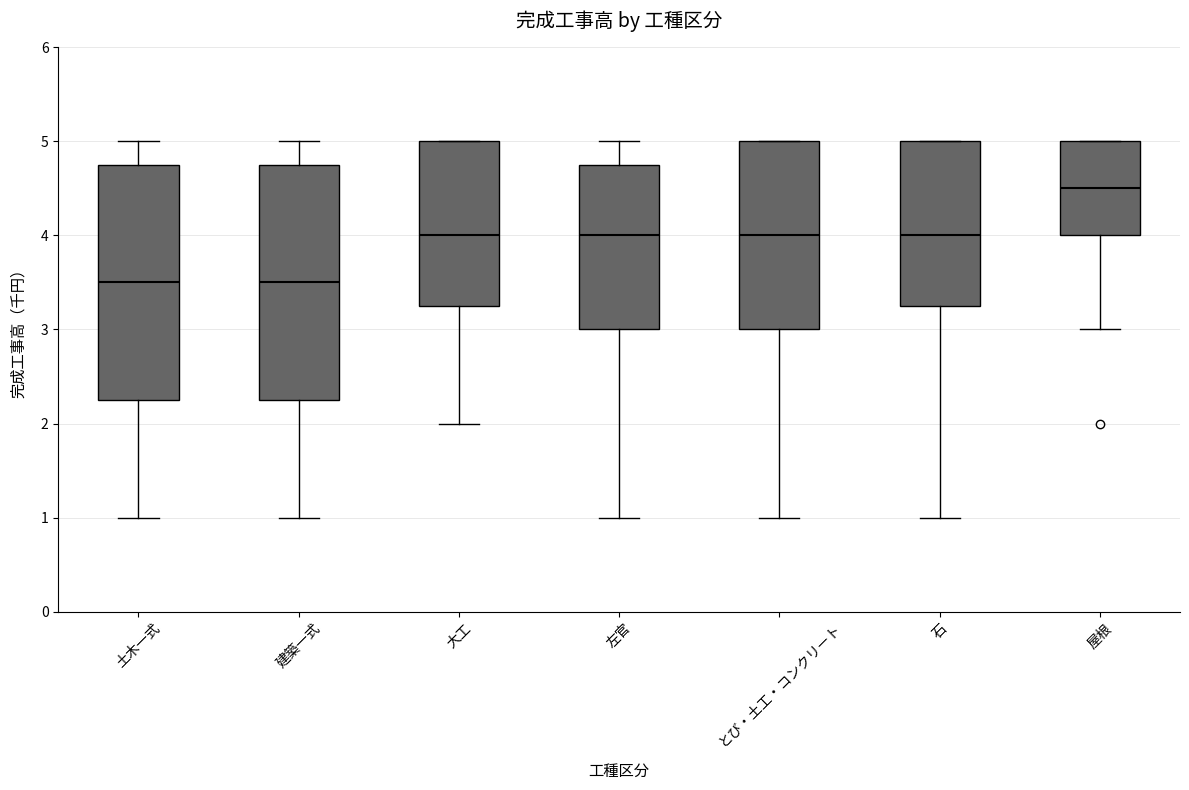

Reading left to right, read every box against the y-axis: the position of its median line, the range the box covers, and the ends of its whiskers. The values are not printed on the chart, so give them approximately, as read against the axis.

土木一式: median 3.5, box 2.3 to 4.8, whiskers 1.0 to 5.0
建築一式: median 3.5, box 2.3 to 4.8, whiskers 1.0 to 5.0
大工: median 4.0, box 3.3 to 5.0, whiskers 2.0 to 5.0
左官: median 4.0, box 3.0 to 4.8, whiskers 1.0 to 5.0
とび・土工・コンクリート: median 4.0, box 3.0 to 5.0, whiskers 1.0 to 5.0
石: median 4.0, box 3.3 to 5.0, whiskers 1.0 to 5.0
屋根: median 4.5, box 4.0 to 5.0, whiskers 3.0 to 5.0